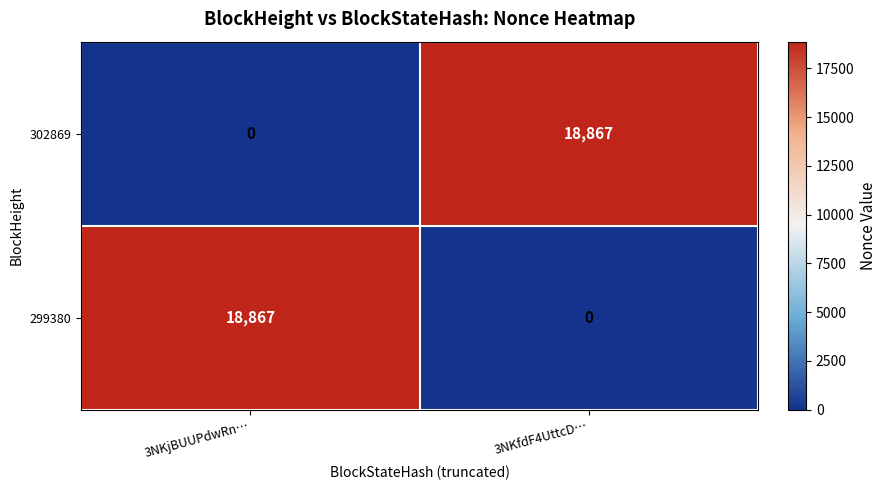

What is the greatest value displayed?

18867